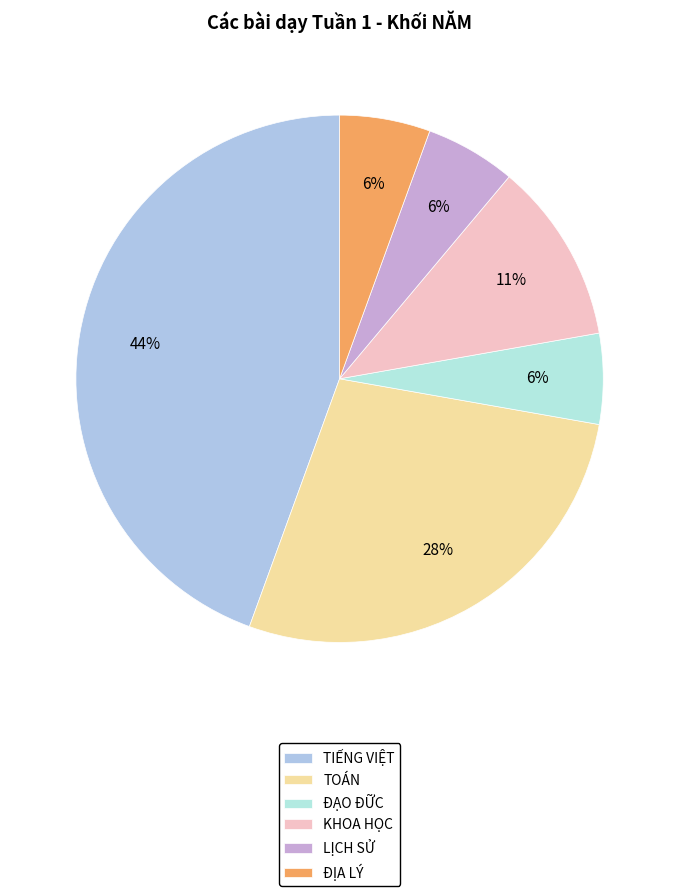

How many segments does this pie chart have?

6